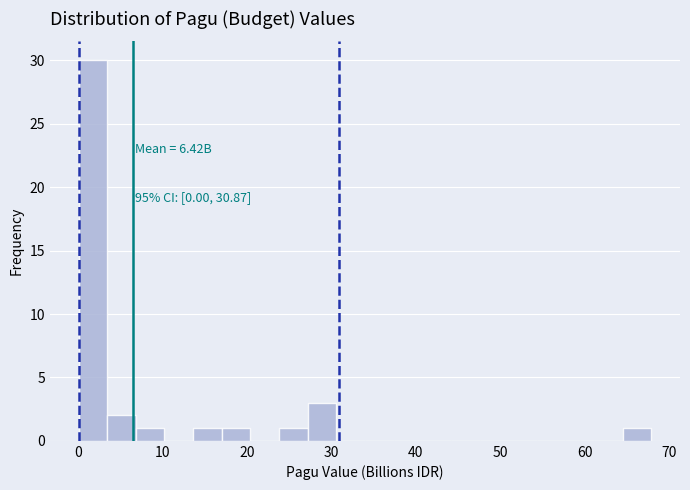

Read against the x-axis, roughly where is the centre of the tallest bar?

2